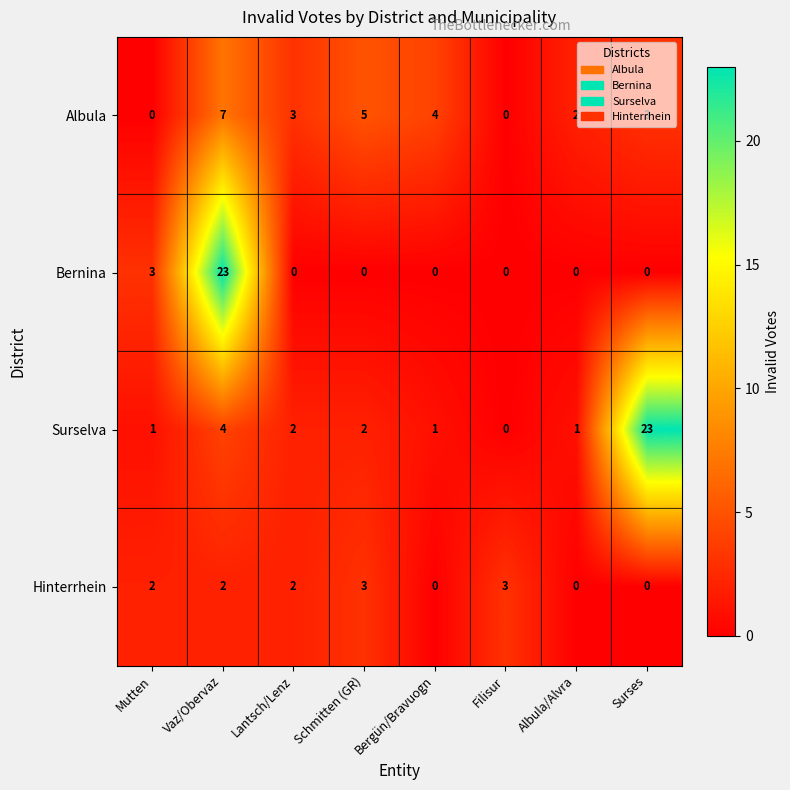

What is the maximum value for Surselva?

23